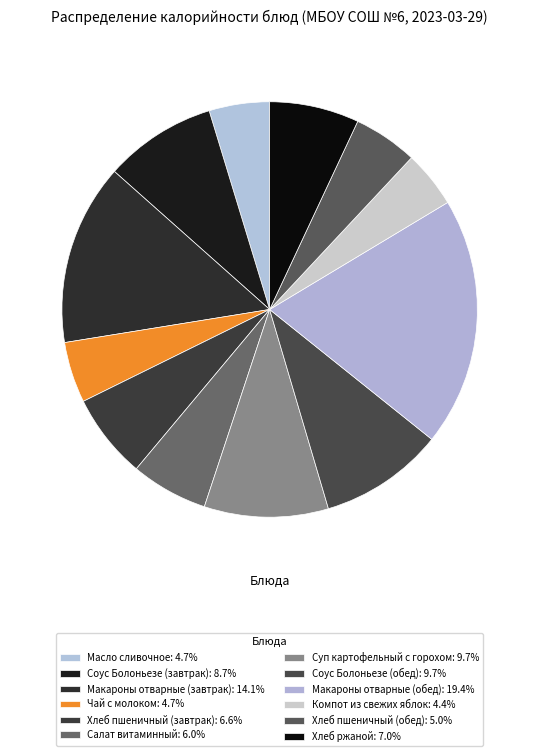

How many segments does this pie chart have?

12